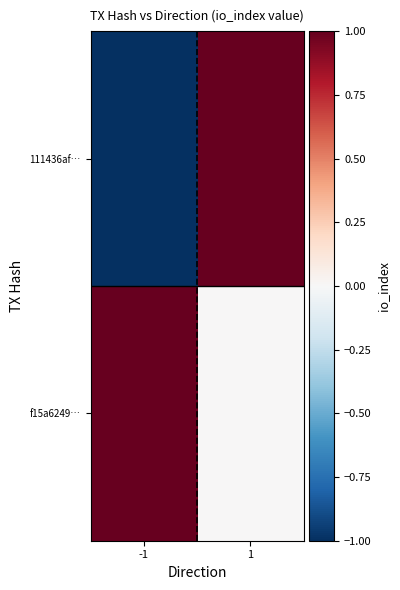

At 1, list the series in order from smallest to largest.

f15a6249…, 111436af…